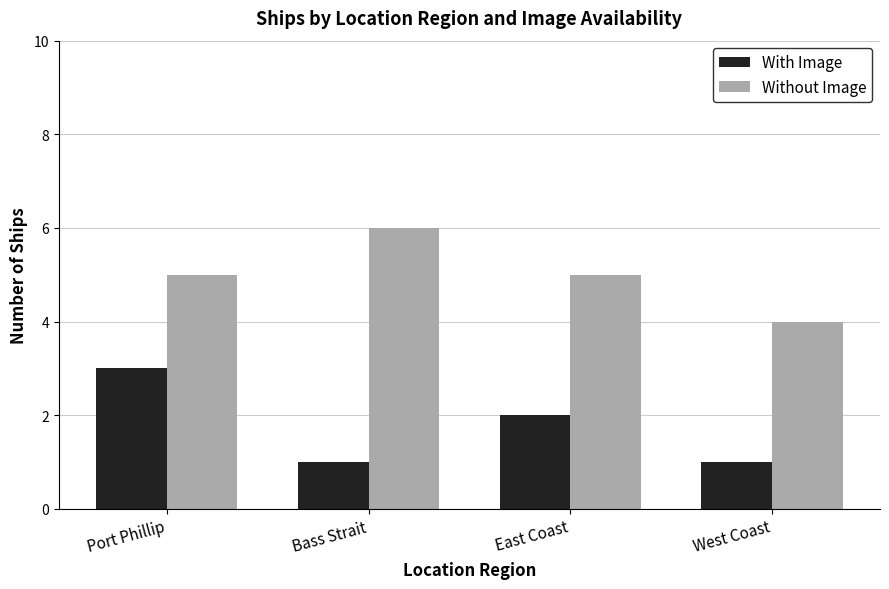

What is the difference between the second highest and minimum values in the With Image series?

1